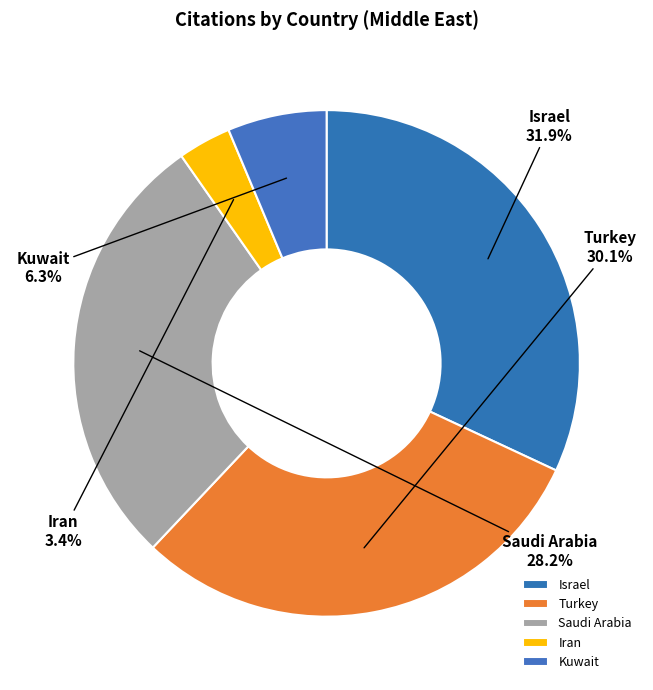

To the nearest percent, what is the difference between the largest and smallest slice percentages?

29%